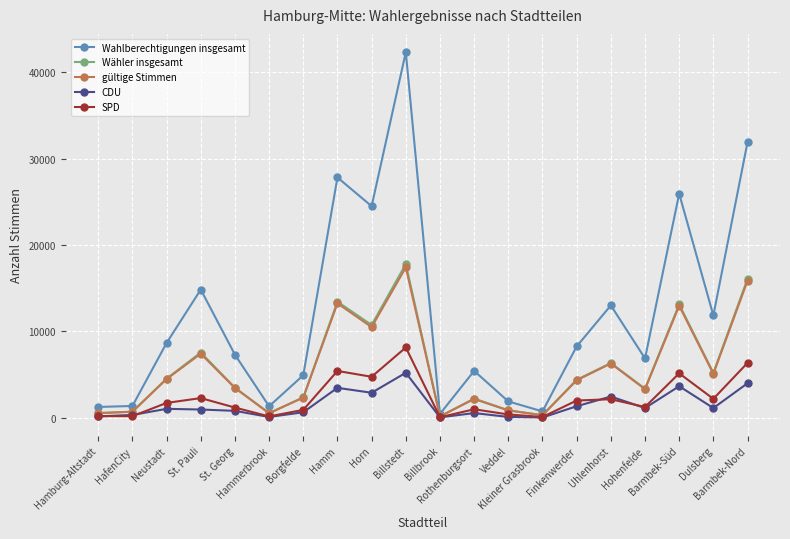

What is the greatest value displayed?

42313